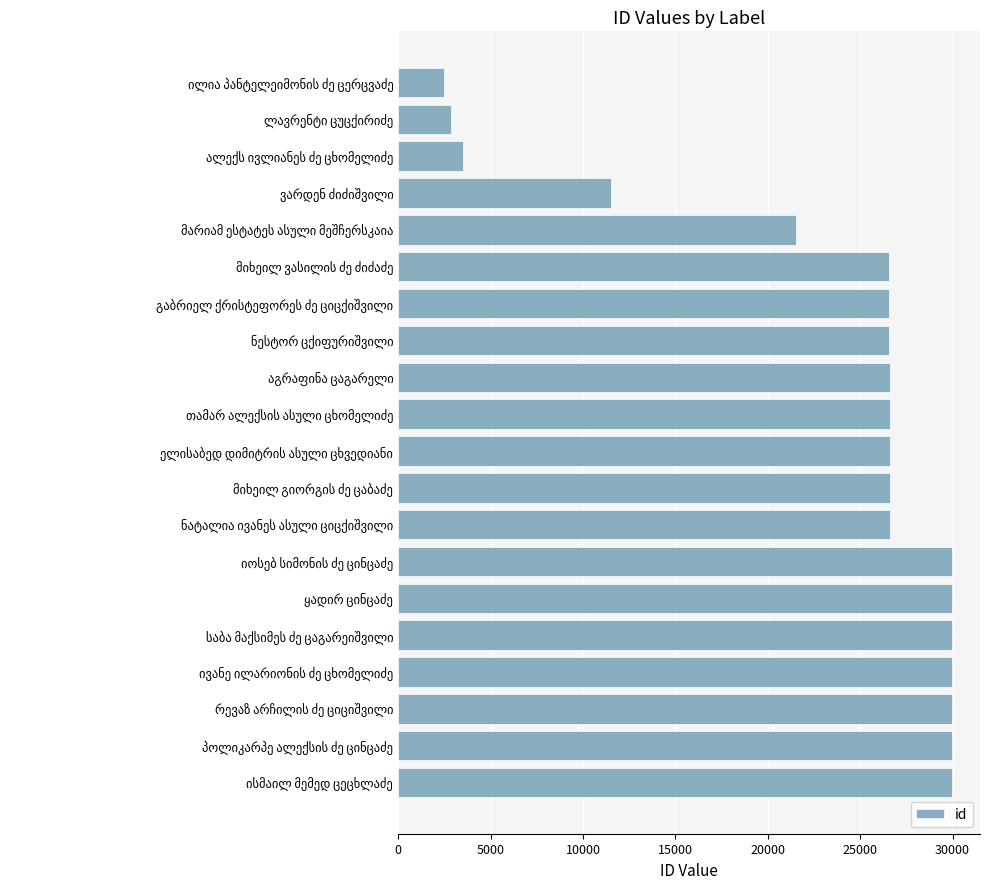

What is the difference between the maximum and minimum values?

27483